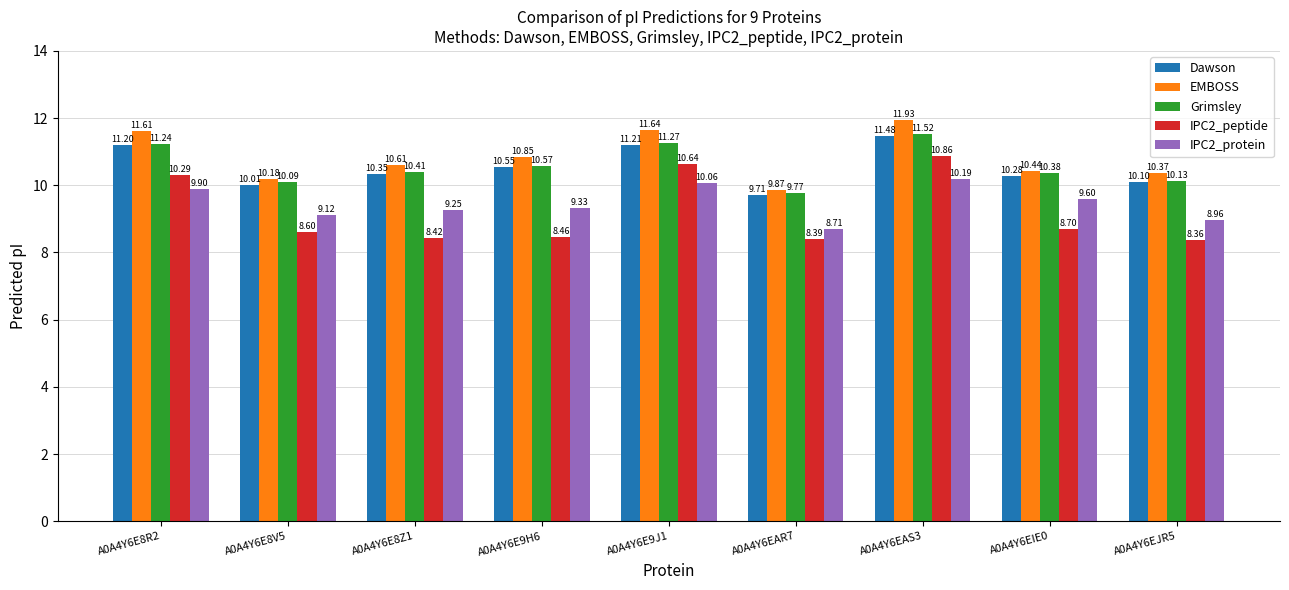

What is the average value of the Grimsley series?

10.6